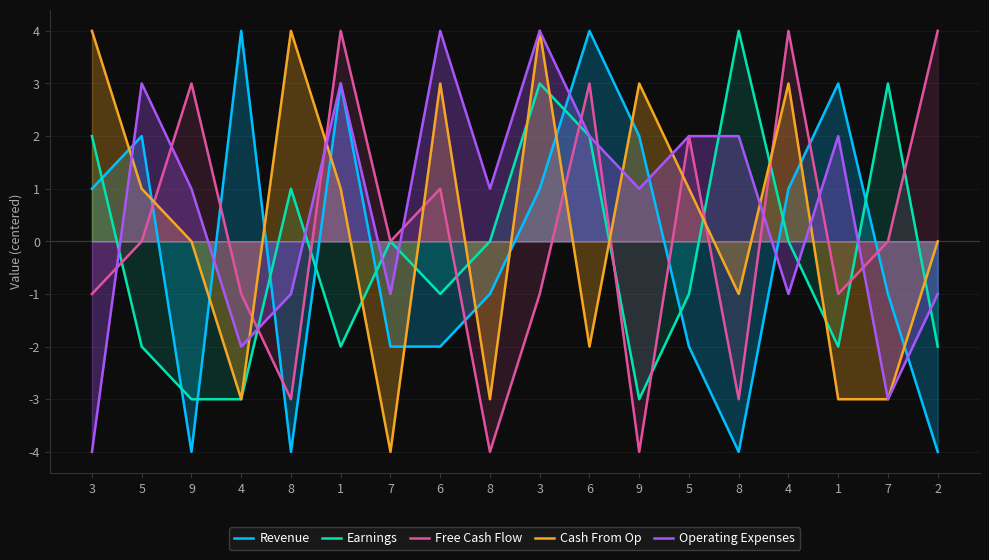

What are all the series names shown in the legend?

Revenue, Earnings, Free Cash Flow, Cash From Op, Operating Expenses